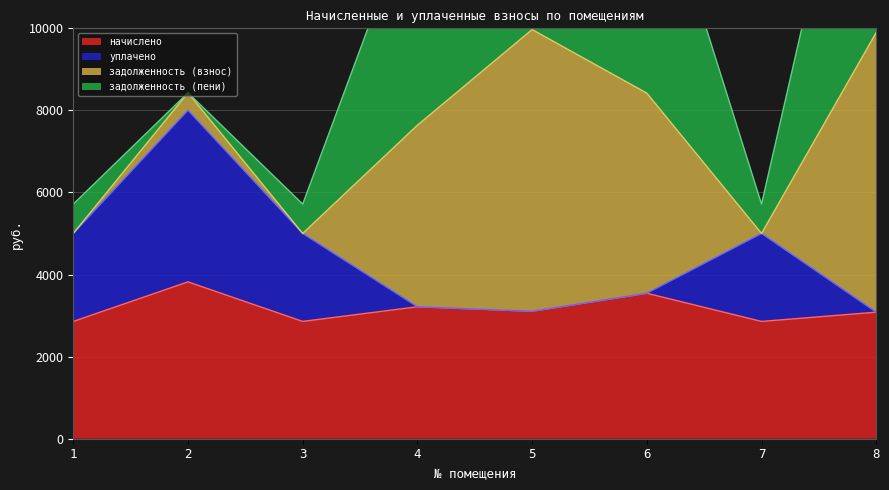

The value of начислено at 2 is 2461.3. True or false?

False